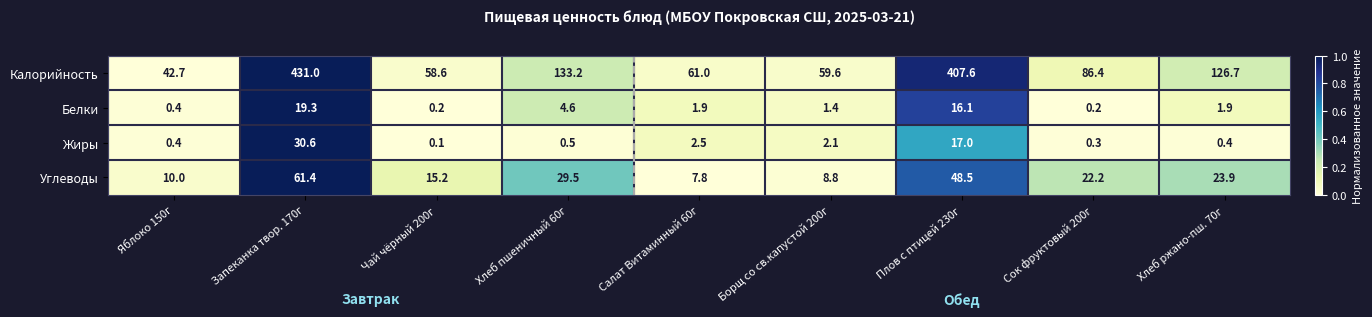

Which series changed the most between Хлеб пшеничный 60г and Плов с птицей 230г?

Калорийность